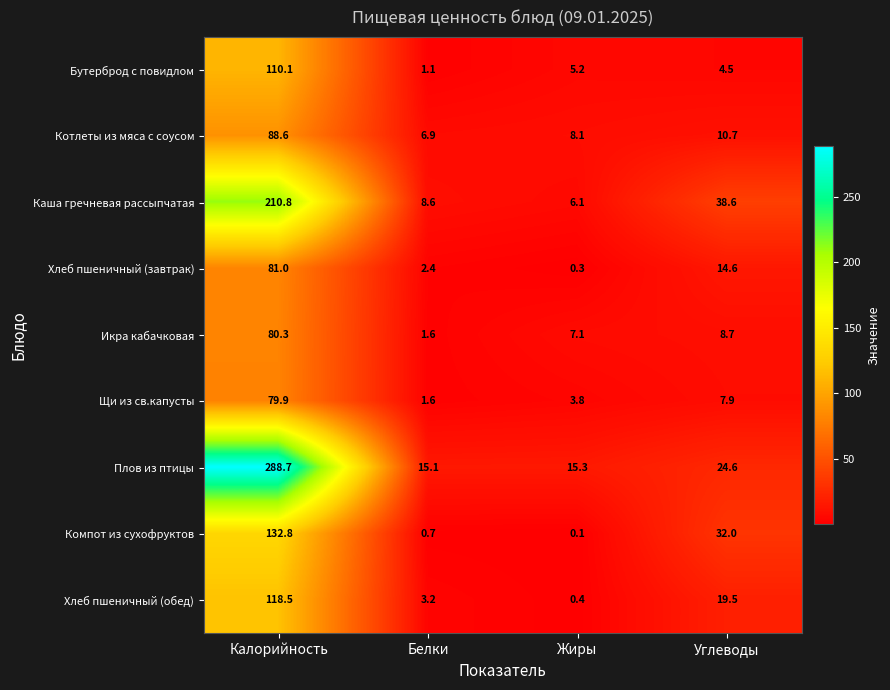

Rank the series at Калорийность from lowest to highest value.

Щи из св.капусты, Икра кабачковая, Хлеб пшеничный (завтрак), Котлеты из мяса с соусом, Бутерброд с повидлом, Хлеб пшеничный (обед), Компот из сухофруктов, Каша гречневая рассыпчатая, Плов из птицы